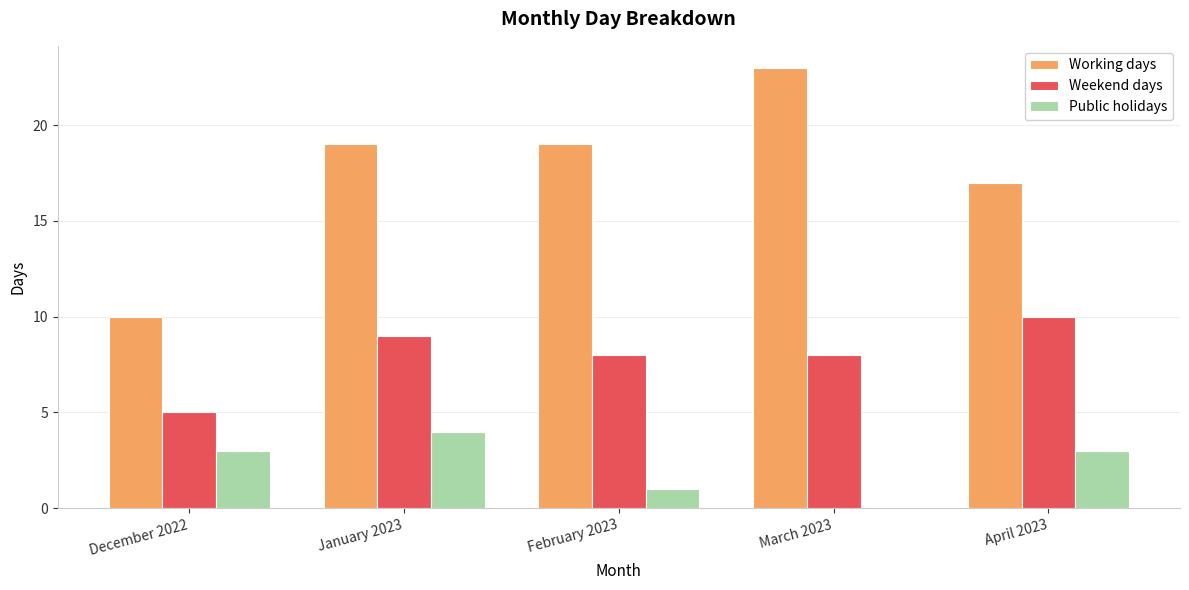

The Public holidays series shows 0 at February 2023. True or false?

False